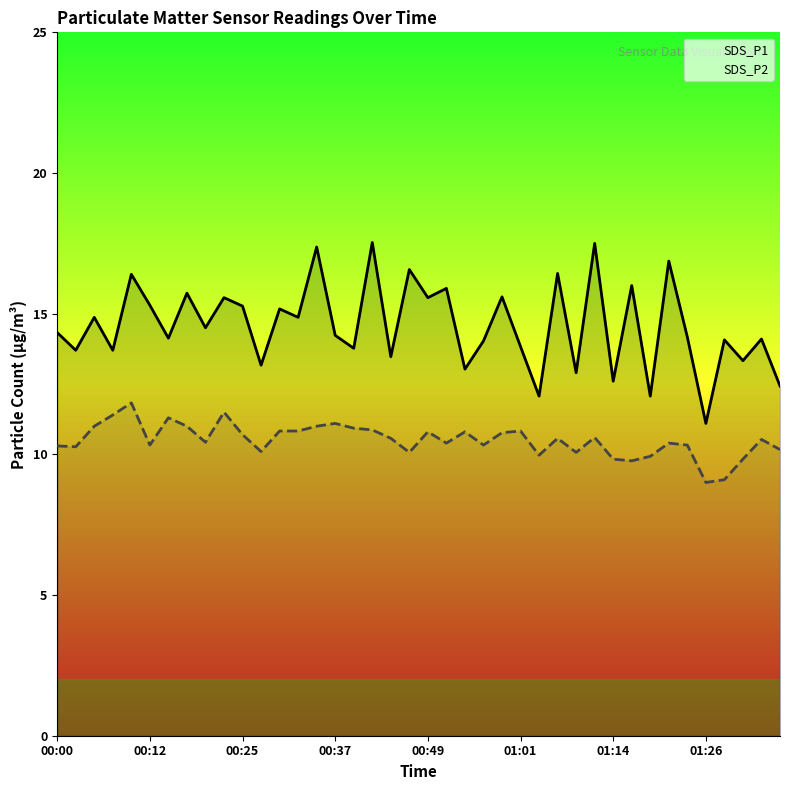

What is the lowest value of the SDS_P2 series?

9.0